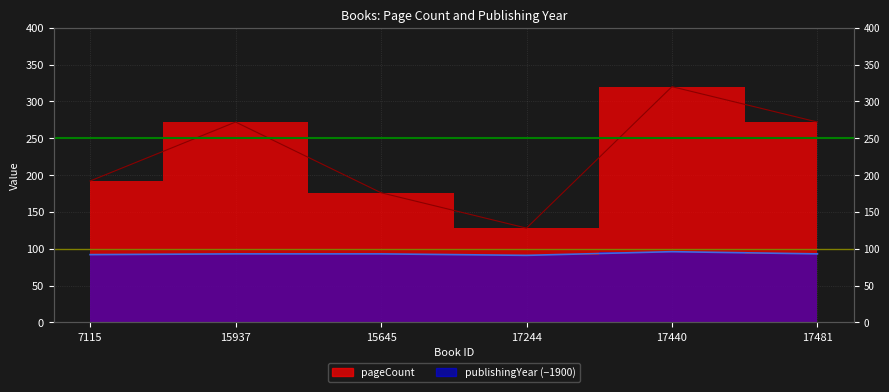

Rank the series at 7115 from lowest to highest value.

publishingYear, pageCount